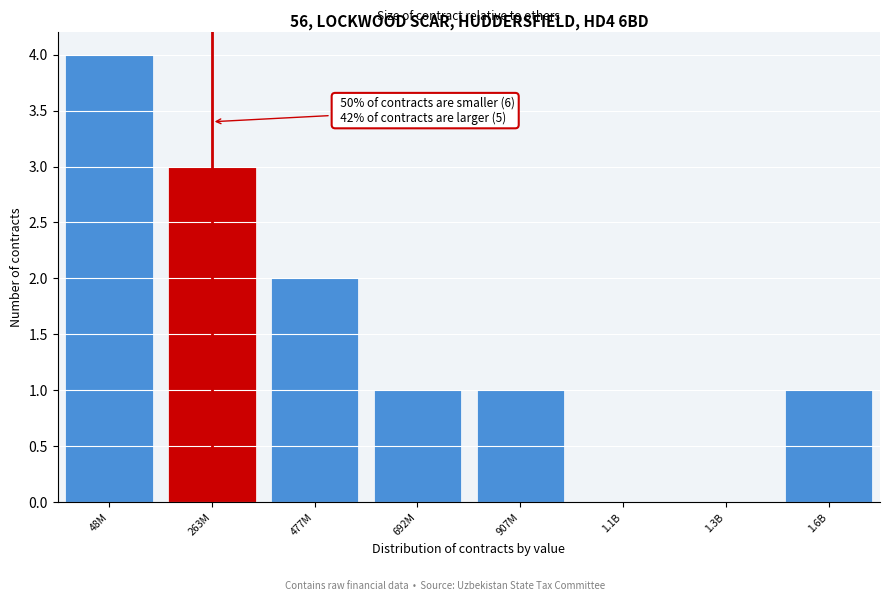

Reading left to right, what are all the values shown in this chart?

48M=4	263M=3	477M=2	692M=1	907M=1	1.1B=0	1.3B=0	1.6B=1